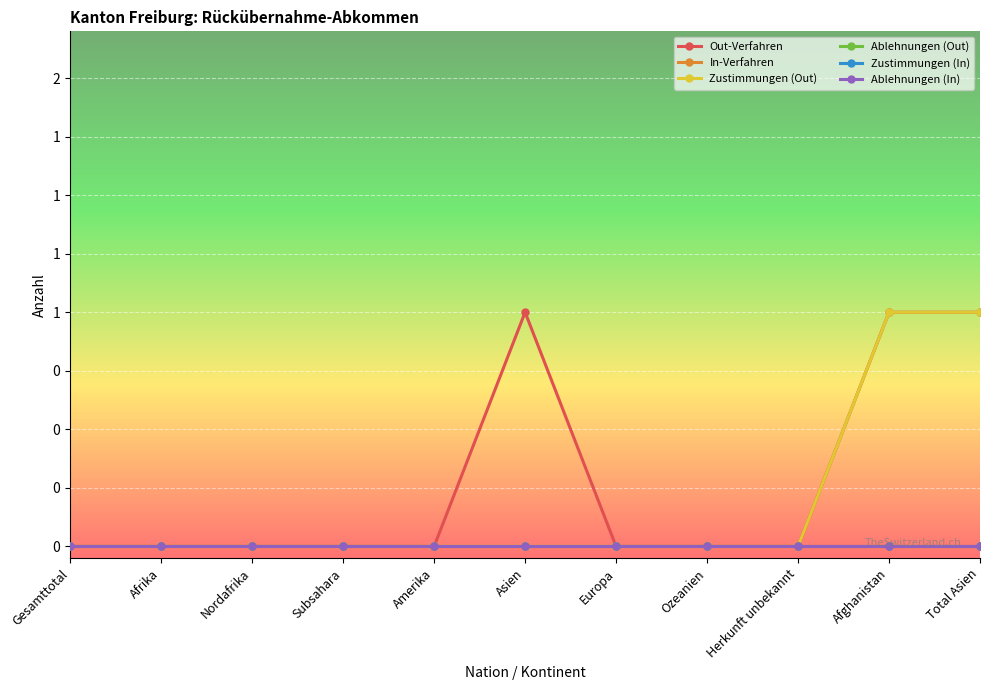

Does the chart have visible grid lines?

Yes